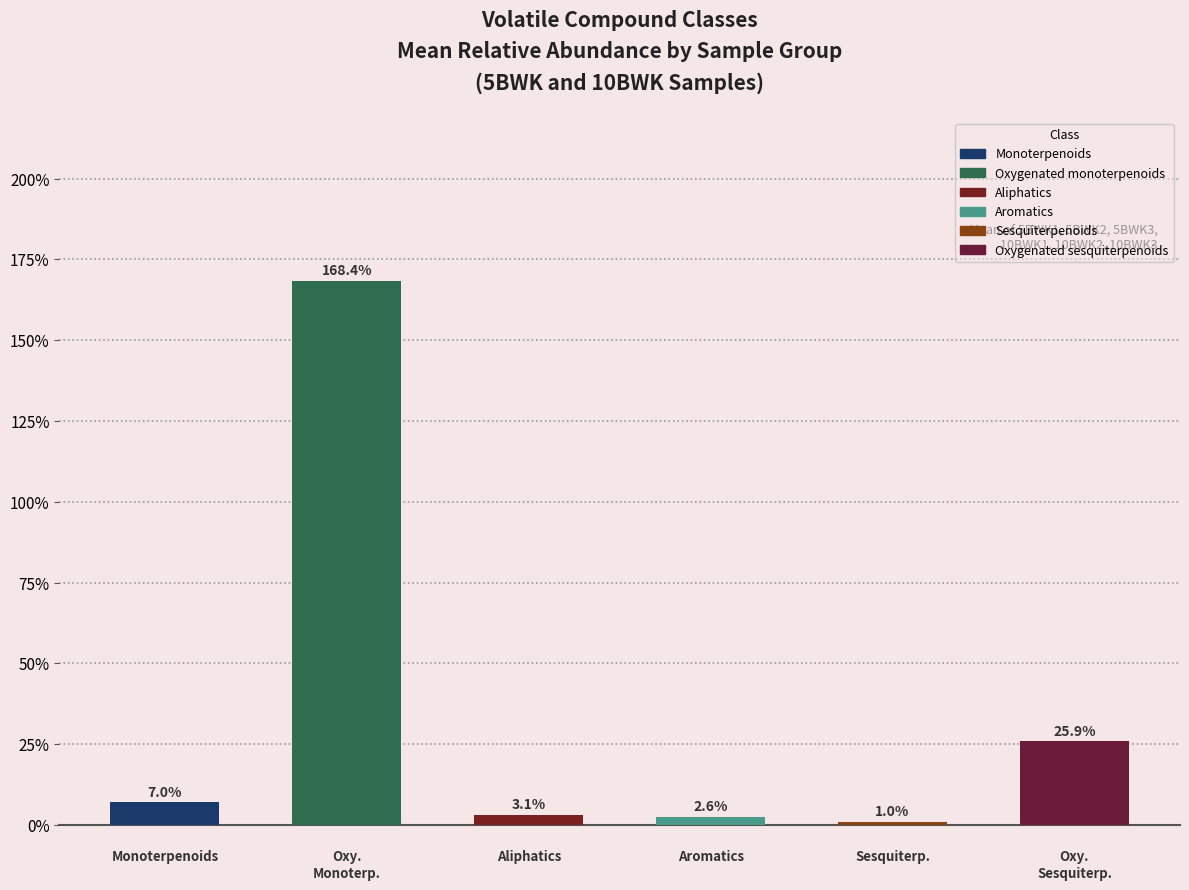

Which series changed the most between Sesquiterpenoids and Oxygenated sesquiterpenoids?

Oxygenated monoterpenoids